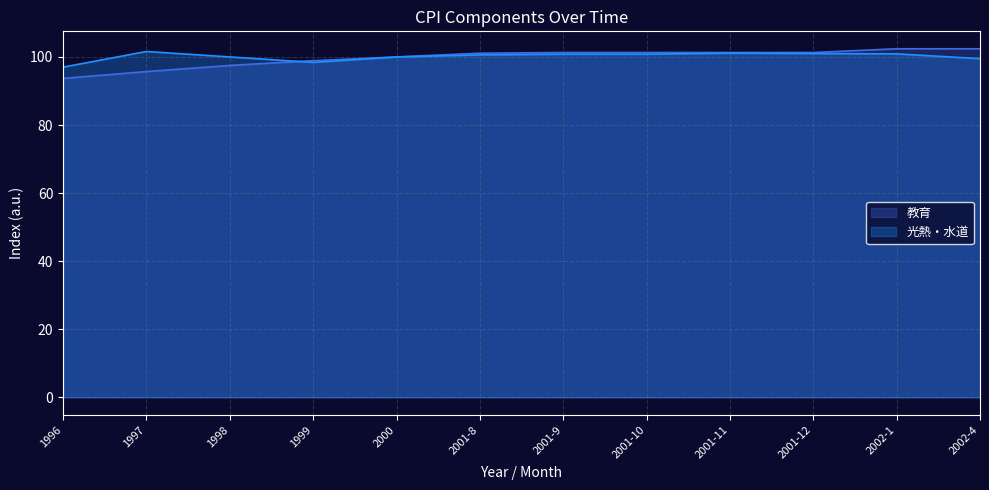

Which series has the largest range (max minus min)?

教育